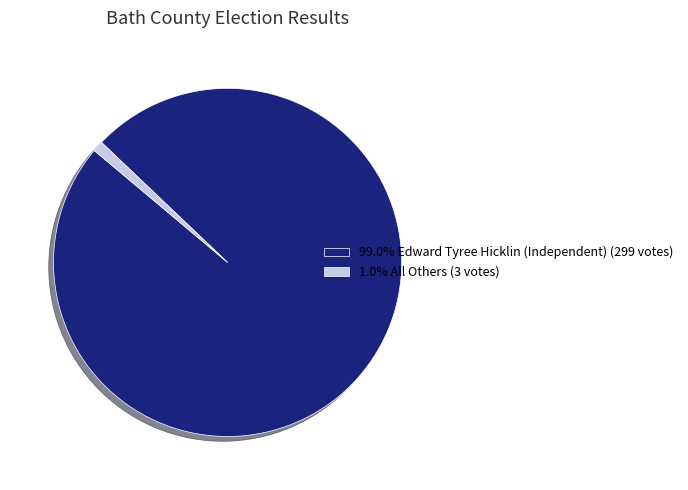

Is there a majority slice in this chart?

Yes